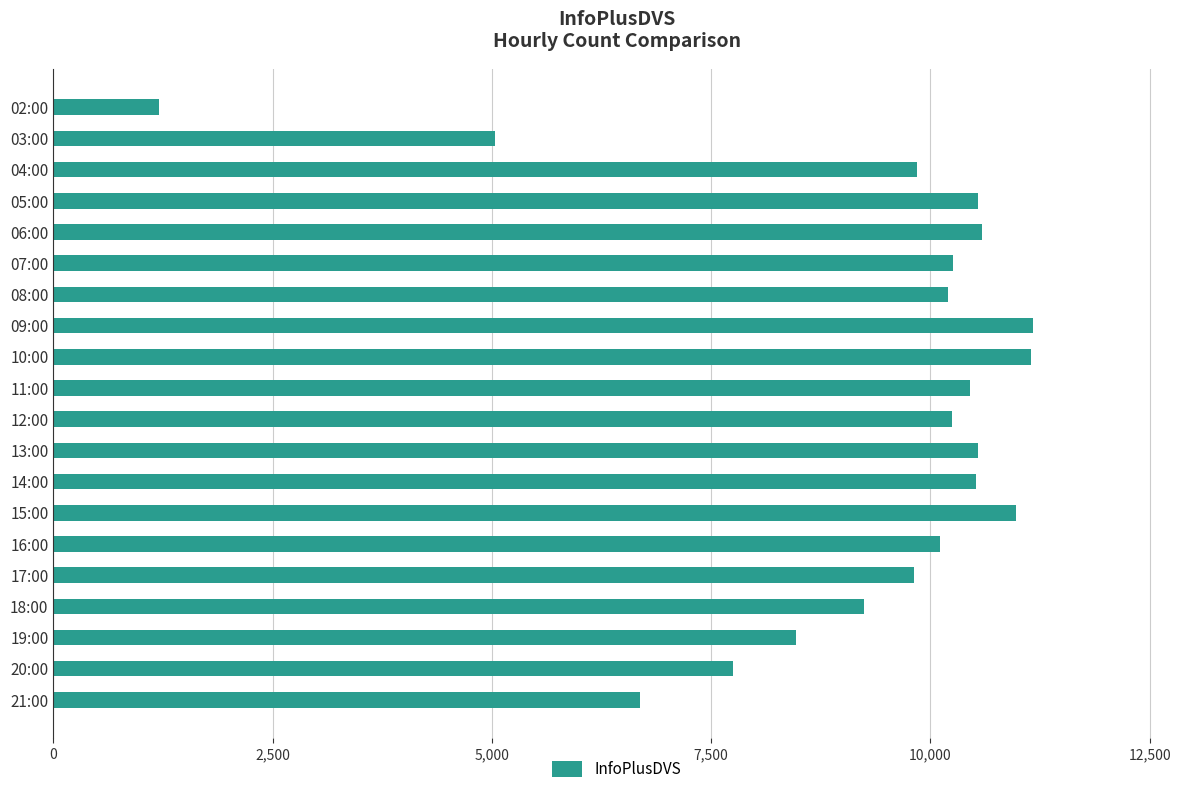

What is the sum of all values?

184785